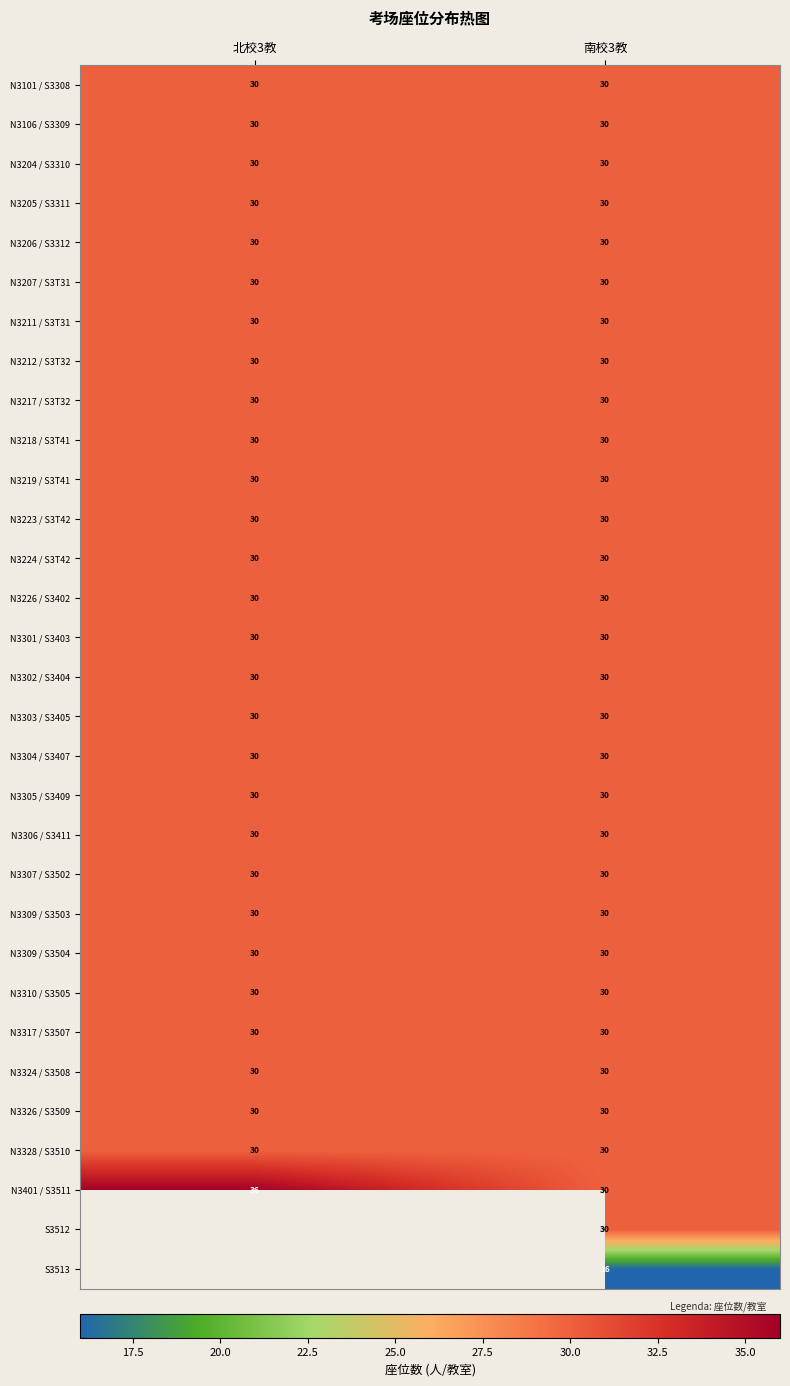

Which category has the lowest value across all series?

南校3教